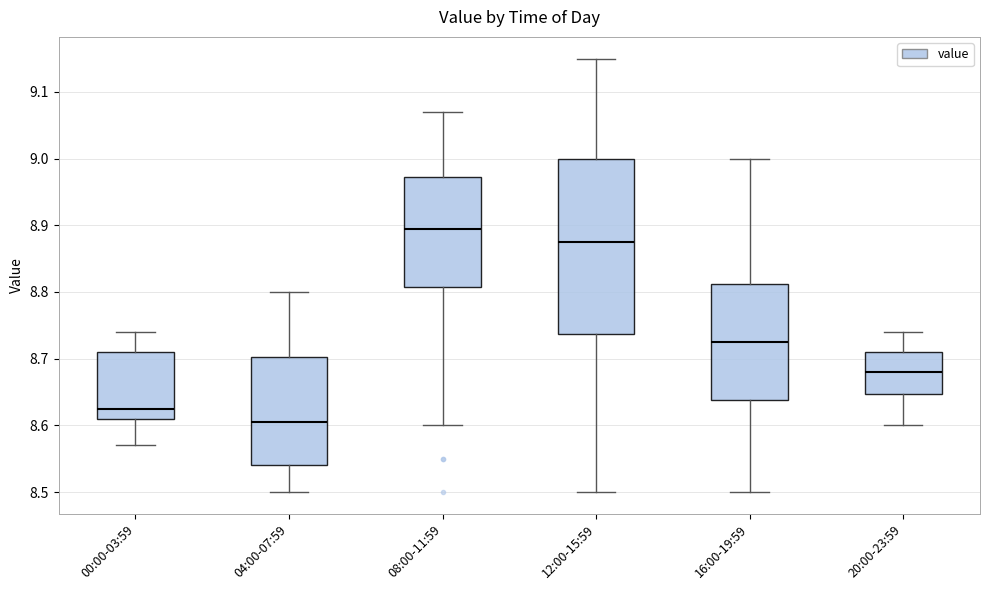

Reading left to right, transcribe this box plot: for each box, give where its median line is, the range the box spans, and where its two whiskers end, as read against the y-axis. The values are not printed on the chart, so give them approximately, as read against the axis.

00:00-03:59: median 8.63, box 8.61 to 8.71, whiskers 8.57 to 8.74
04:00-07:59: median 8.61, box 8.54 to 8.70, whiskers 8.50 to 8.80
08:00-11:59: median 8.90, box 8.81 to 8.97, whiskers 8.60 to 9.07
12:00-15:59: median 8.88, box 8.74 to 9.00, whiskers 8.50 to 9.15
16:00-19:59: median 8.73, box 8.64 to 8.81, whiskers 8.50 to 9.00
20:00-23:59: median 8.68, box 8.65 to 8.71, whiskers 8.60 to 8.74